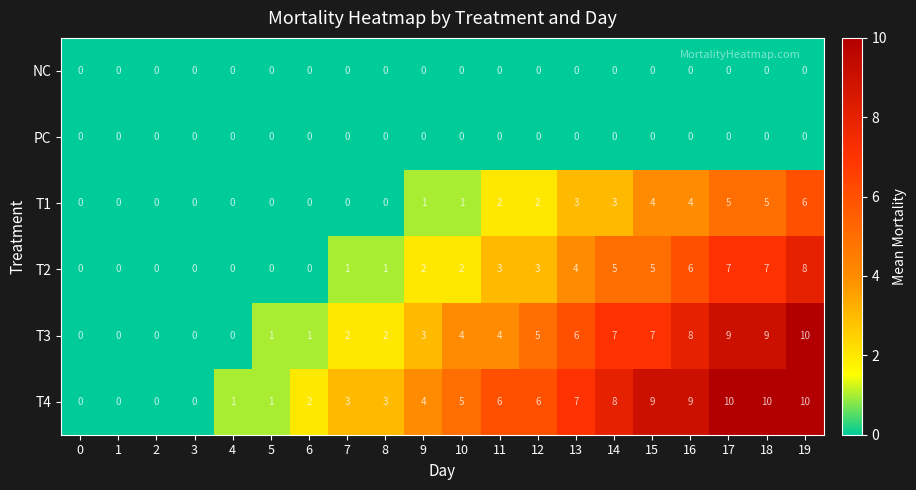

Is it true that T4 equals 3 at 9?

False